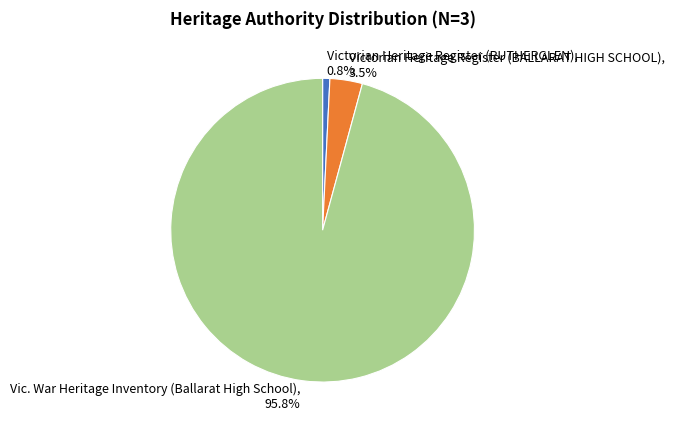

Is the sum of Vic. War Heritage Inventory (Ballarat High School) and Victorian Heritage Register (RUTHERGLEN) greater than half?

Yes